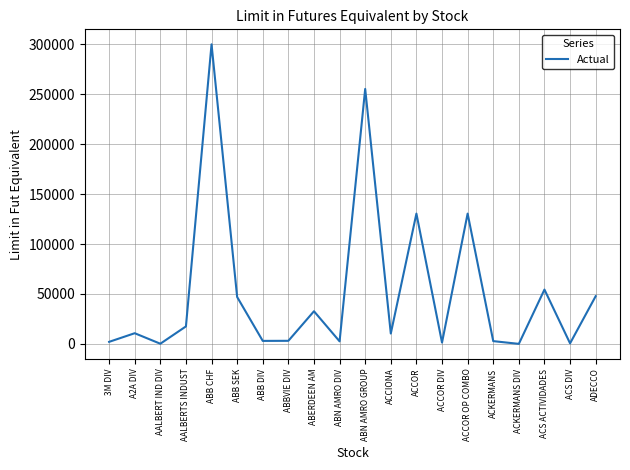

Between ABB CHF and AALBERTS INDUST, which is larger?

ABB CHF